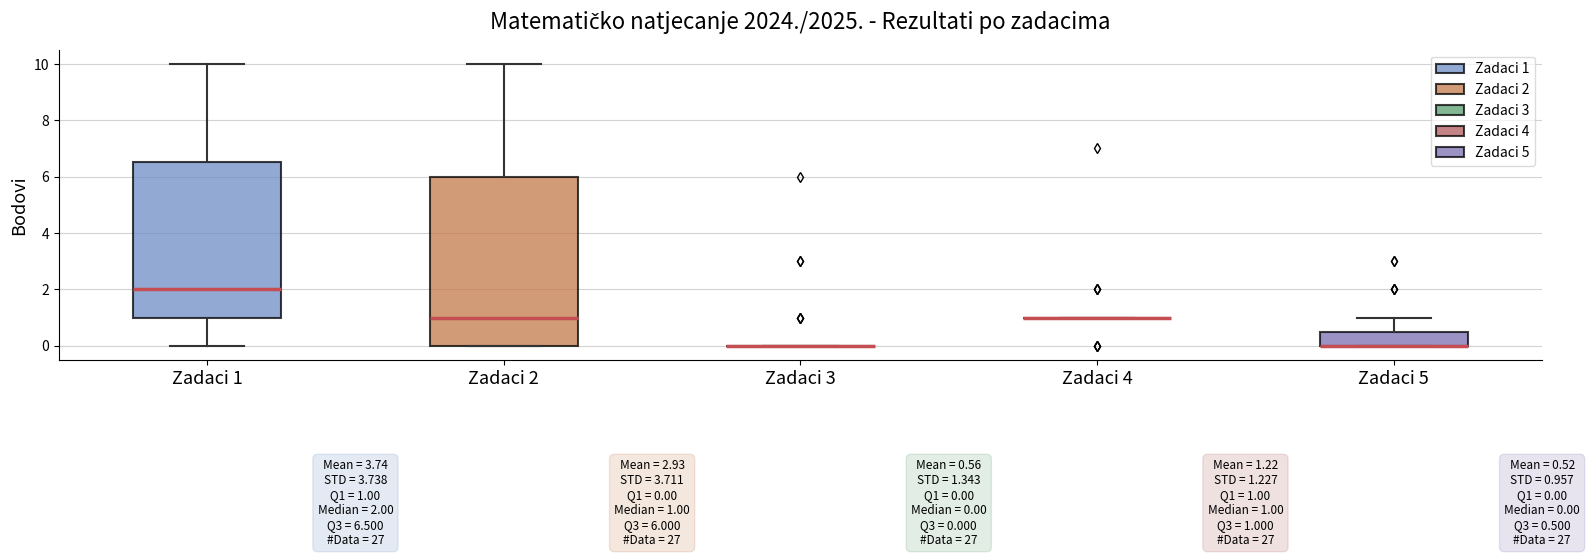

Comparing the boxes themselves (not the whiskers), which one is the tallest?

Zadaci 2